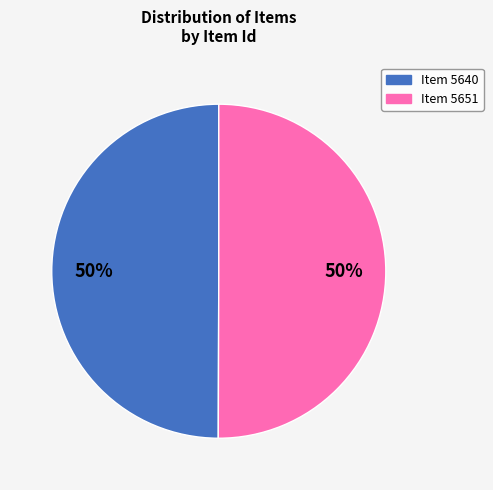

What is the ratio of the value at Item 5640 to the value at Item 5651?

1.0